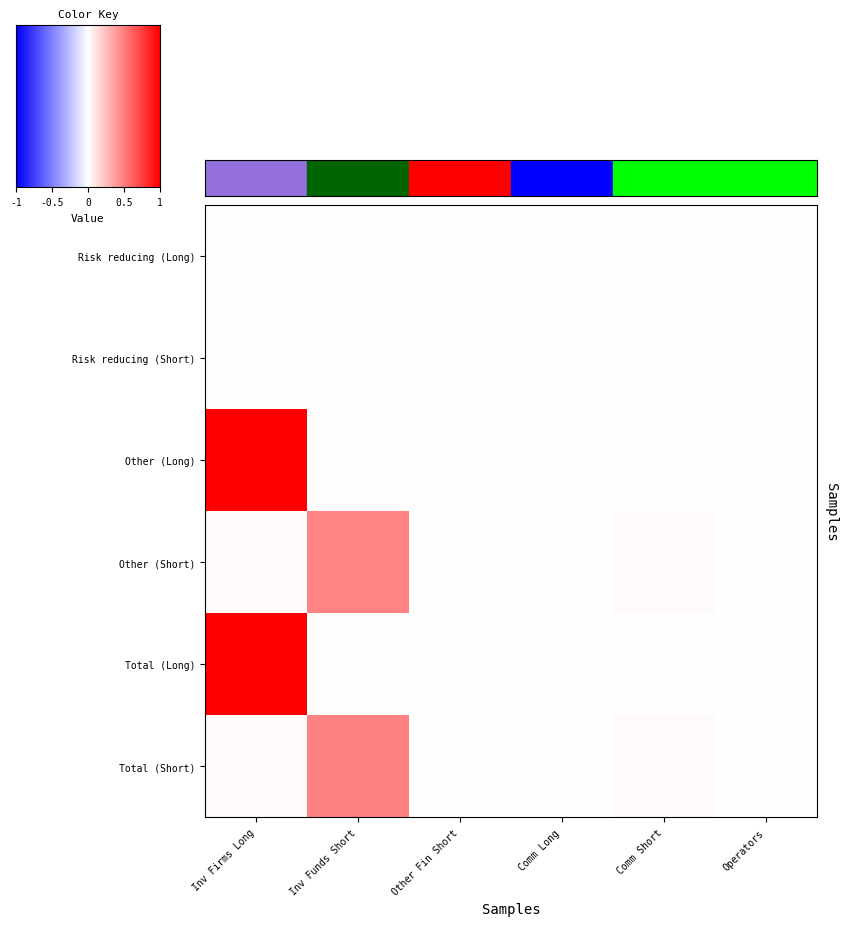

At which label does Other (Short) reach its peak?

Inv Funds Short